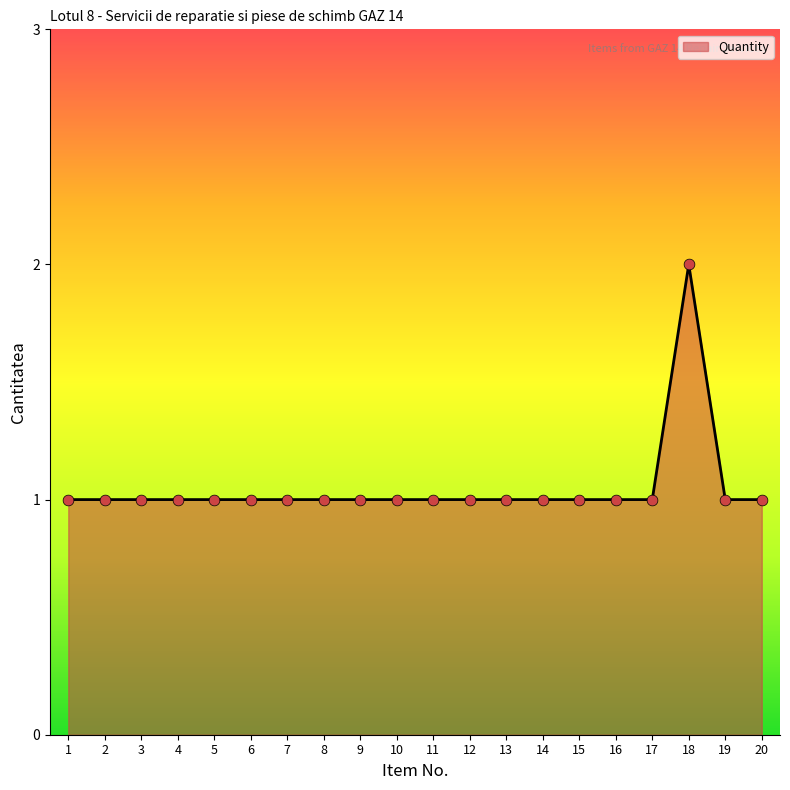

What is the ratio of the value at 7 to the value at 3?

1.0